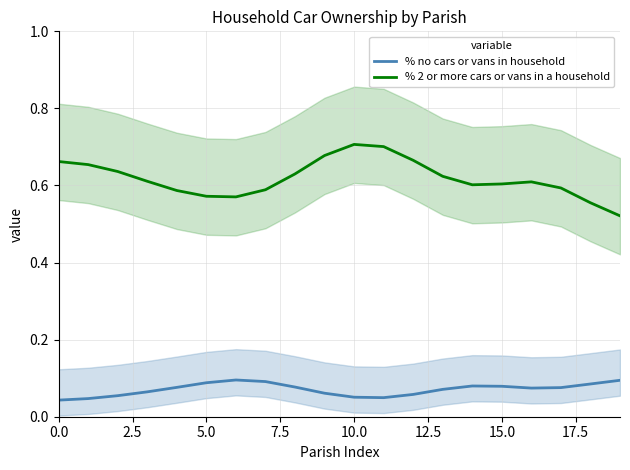

At which category is the sum across all series the highest?

10